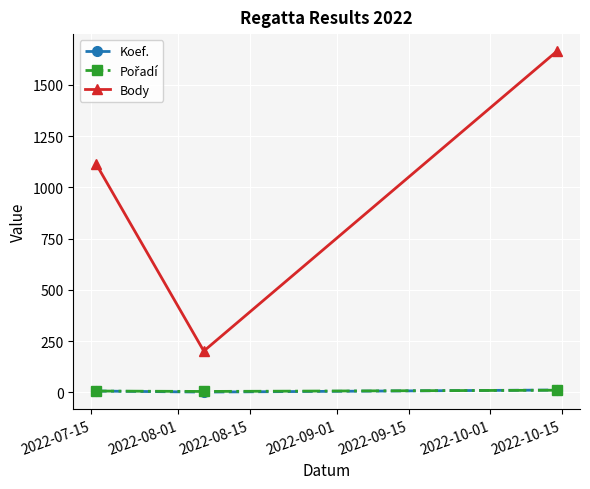

Which series has the largest range (max minus min)?

Body